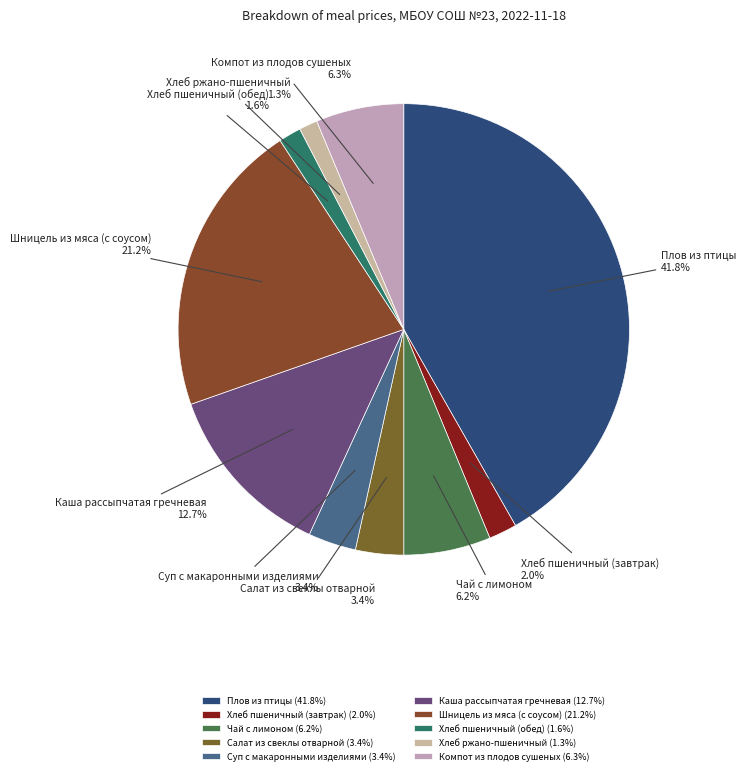

Between Каша рассыпчатая гречневая and Хлеб ржано-пшеничный, which is larger?

Каша рассыпчатая гречневая